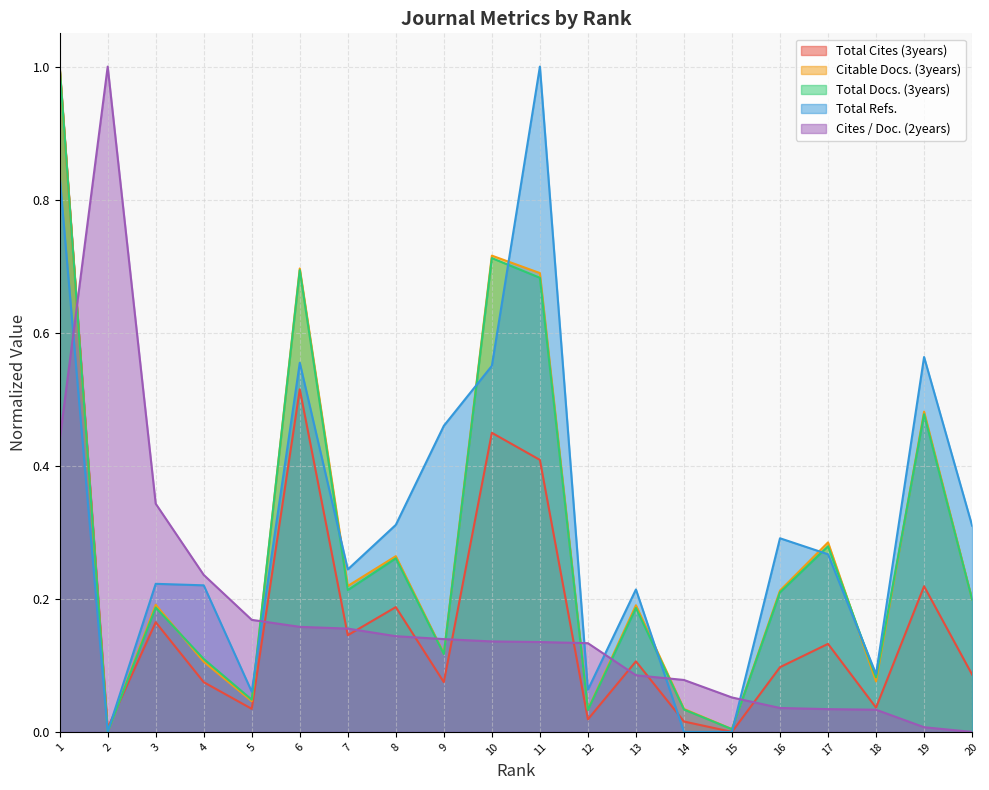

Where is the first local maximum for Citable Docs. (3years)?

3